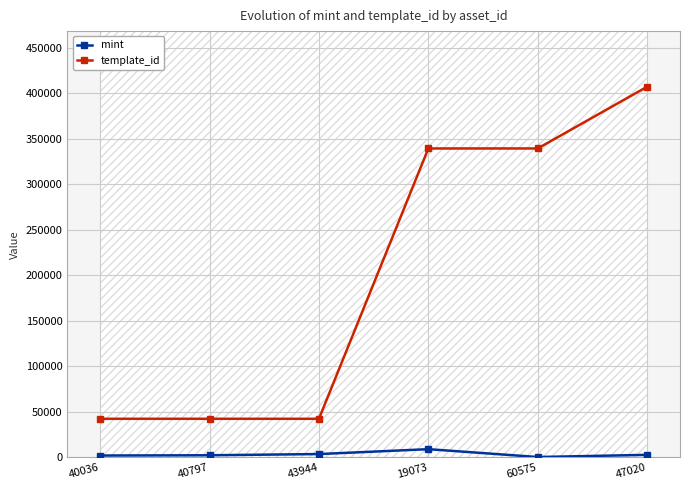

At which label does template_id first exceed 339228?

60575